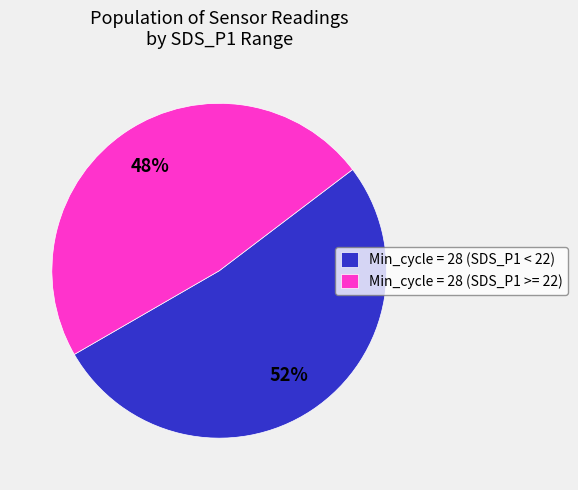

What percentage is the Min_cycle = 28 (SDS_P1 < 22) slice, to the nearest percent?

52%